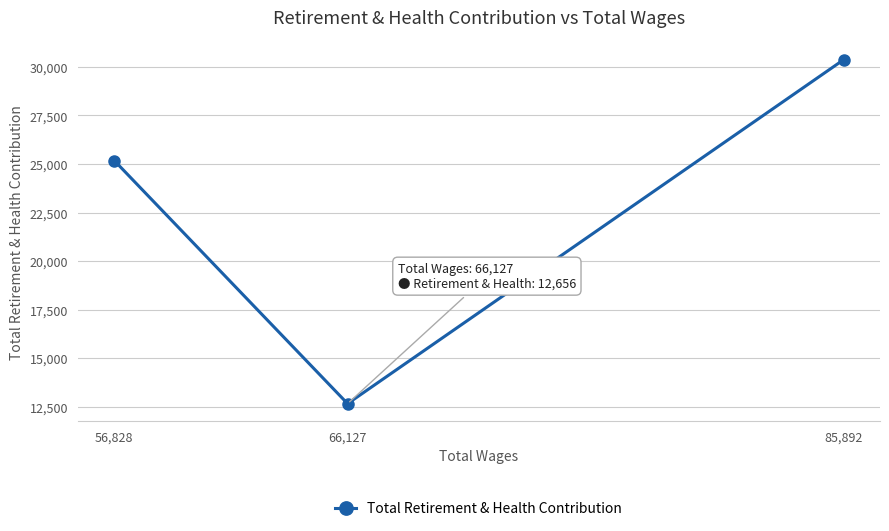

Reading left to right, extract all data points from this chart.

56,828=25178	66,127=12656	85,892=30367